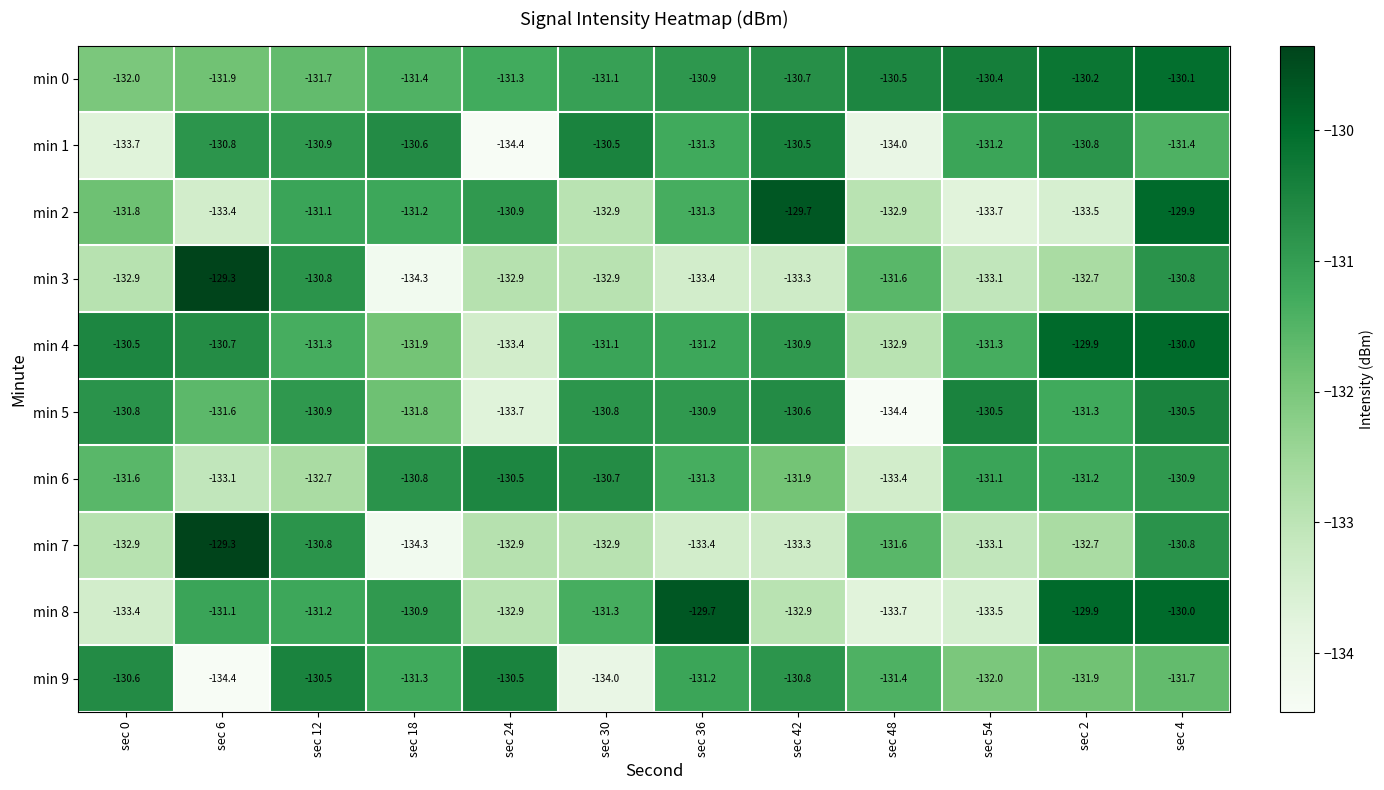

What is the spread (max minus min) of values at sec 0?

3.2